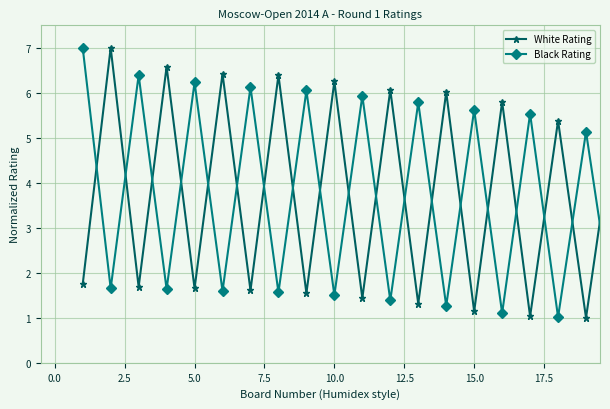

Which series has the largest total across all categories?

White Rating